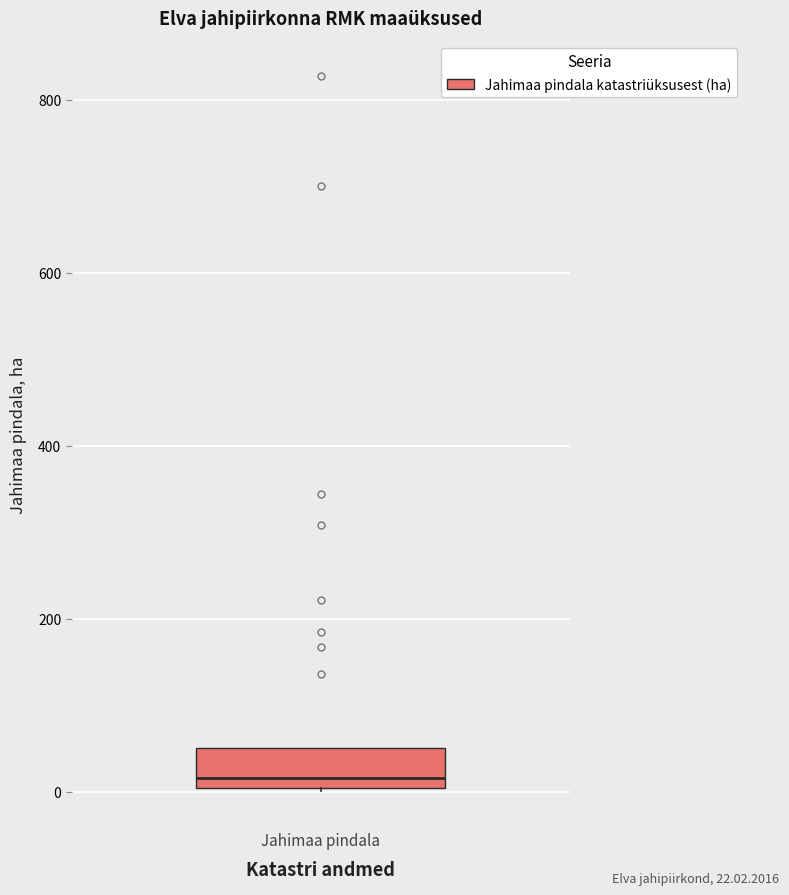

Read this box plot against the y-axis: the position of the median line, the range covered by the box, and the ends of both whiskers. The values are not printed on the chart, so give them approximately, as read against the axis.

median 20, box 0 to 60, whiskers 0 to 60